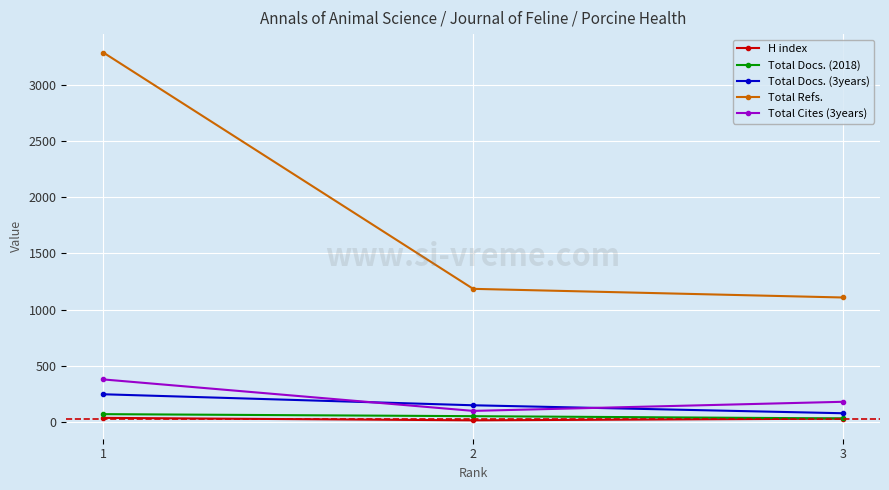

How many Total Docs. (2018) values are between 31 and 69?

3